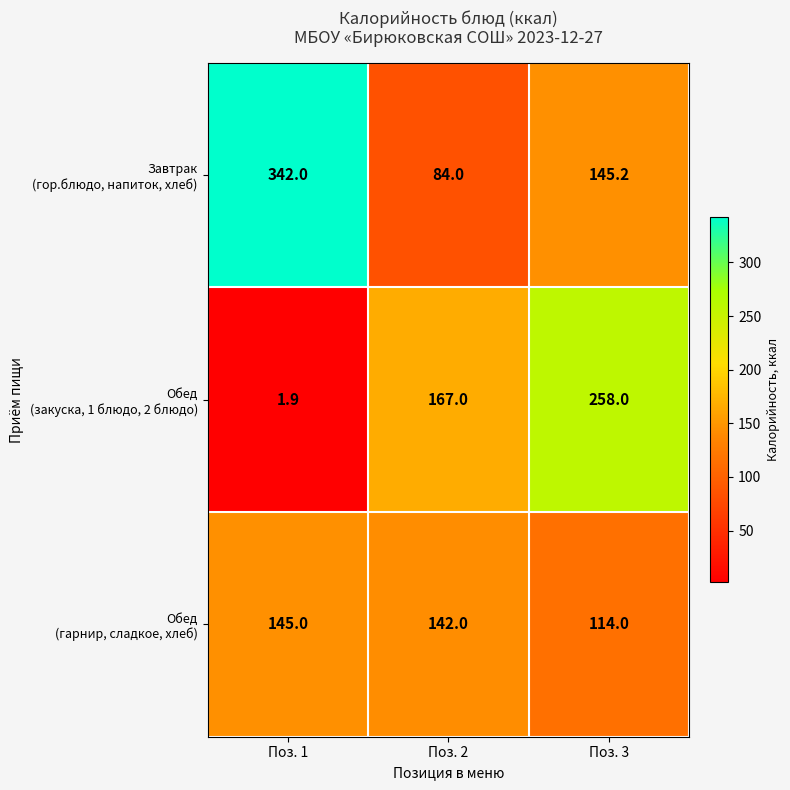

At which category is the sum across all series the highest?

Поз. 3